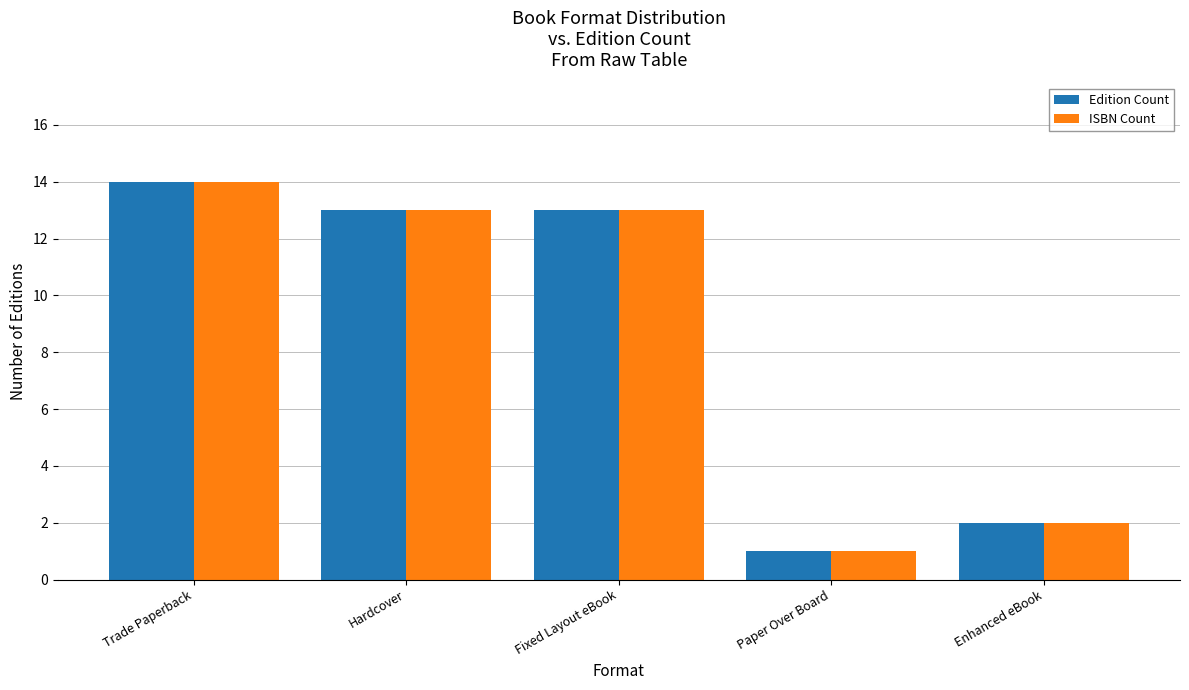

How many series are shown in this chart?

2